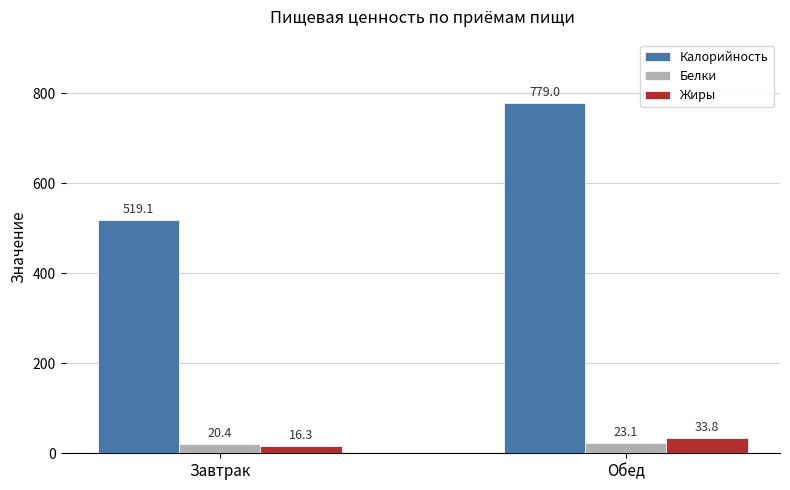

At which category is the sum across all series the highest?

Обед